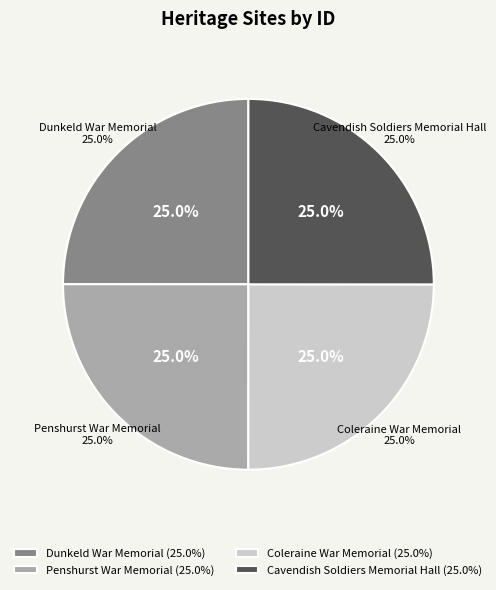

What percentage is the Penshurst War Memorial slice, to the nearest percent?

25%